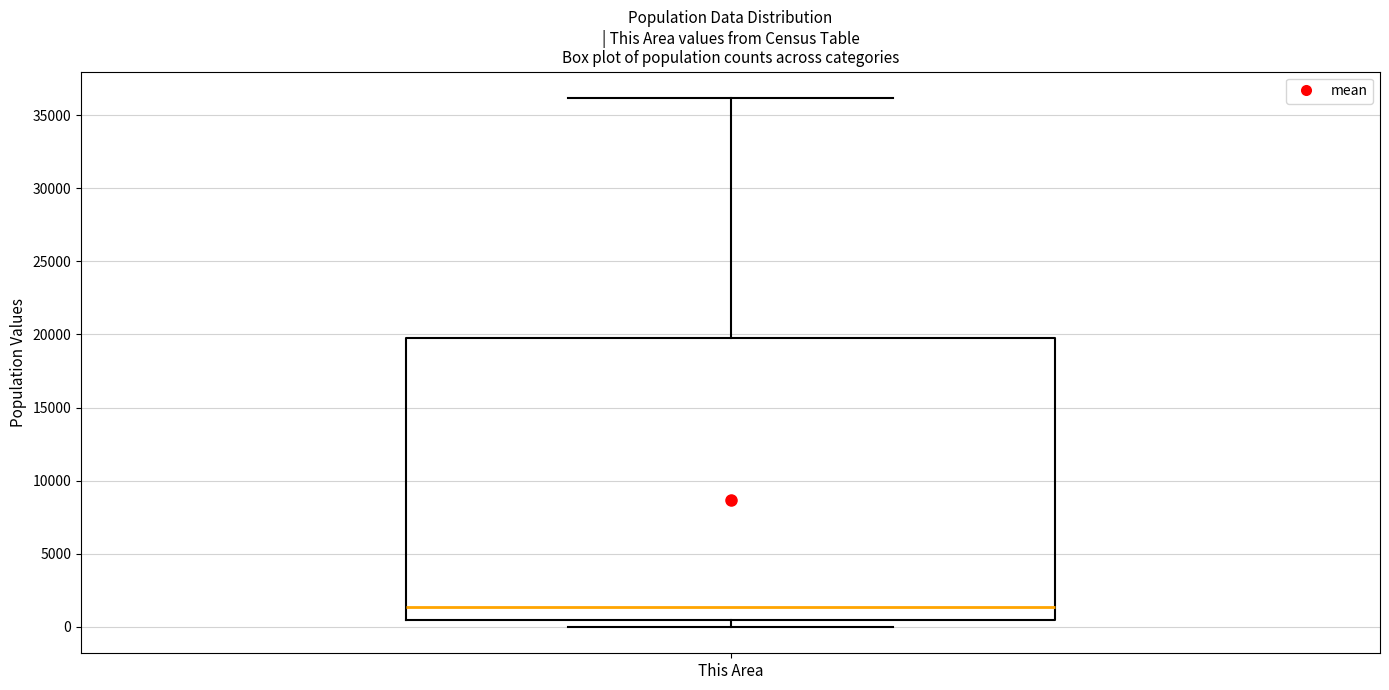

Transcribe this box plot: give where the median line is, the range the box spans, and where the two whiskers end, as read against the y-axis. The values are not printed on the chart, so give them approximately, as read against the axis.

median 1500, box 500 to 20000, whiskers 0 to 36000